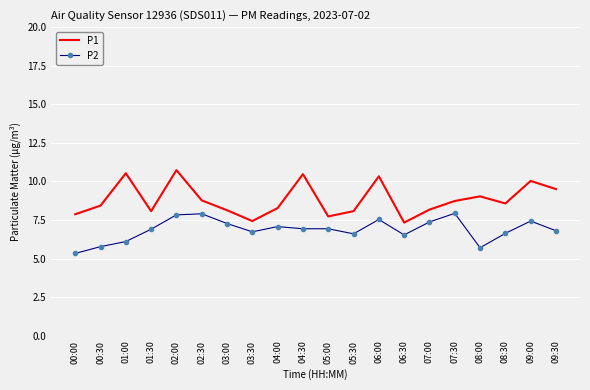

What is the difference between the highest and lowest values at 09:30?

2.7